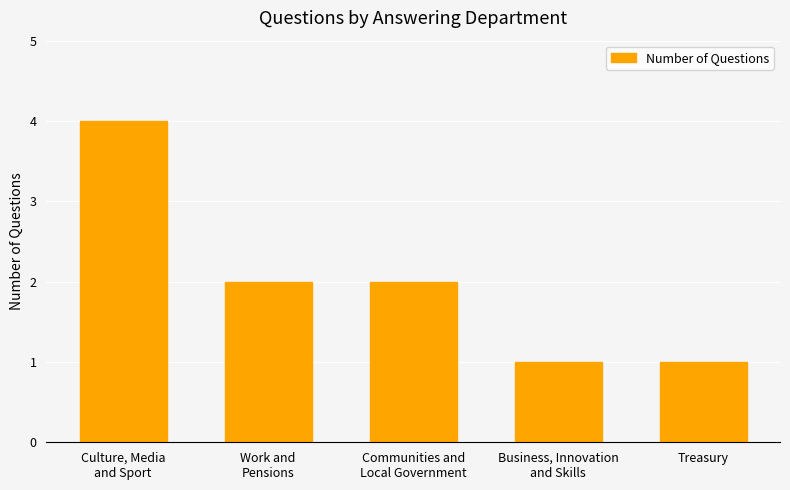

Does the chart contain stacked bars?

No